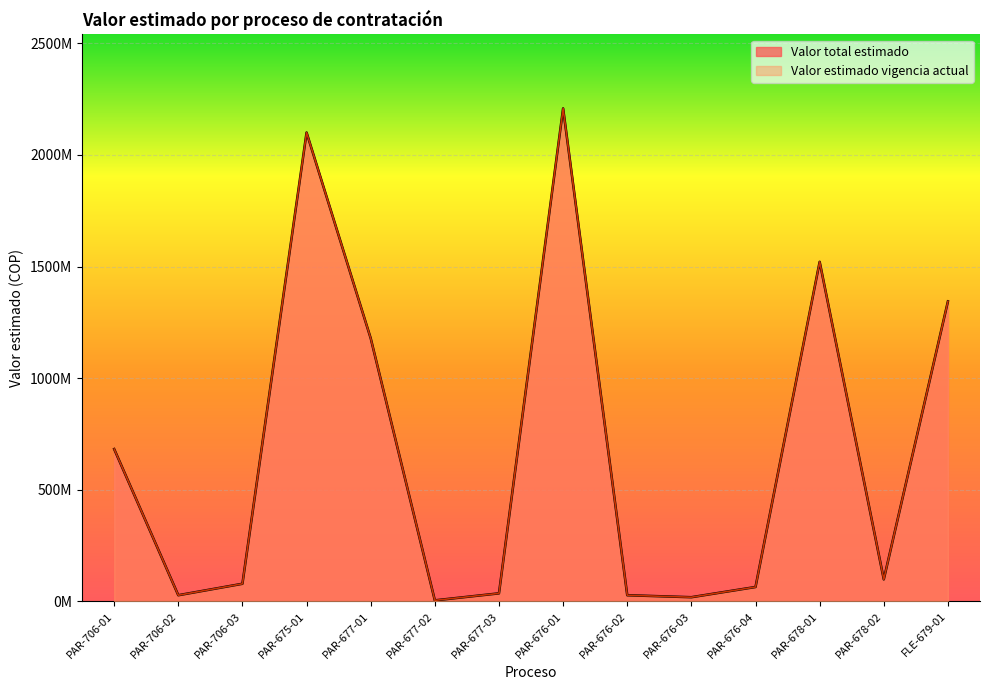

Reading right to left, transcribe all the data shown in this chart.

Valor total estimado: FLE-679-01=1344000000	PAR-678-02=99000000	PAR-678-01=1521000000	PAR-676-04=64866667	PAR-676-03=19133333	PAR-676-02=28000000	PAR-676-01=2208000000	PAR-677-03=36400000	PAR-677-02=5050000	PAR-677-01=1178550000	PAR-675-01=2100000000	PAR-706-03=79300000	PAR-706-02=28000000	PAR-706-01=682600000
Valor estimado vigencia actual: FLE-679-01=1344000000	PAR-678-02=99000000	PAR-678-01=1521000000	PAR-676-04=64866667	PAR-676-03=19133333	PAR-676-02=28000000	PAR-676-01=2208000000	PAR-677-03=36400000	PAR-677-02=5050000	PAR-677-01=1178550000	PAR-675-01=2100000000	PAR-706-03=79300000	PAR-706-02=28000000	PAR-706-01=682600000